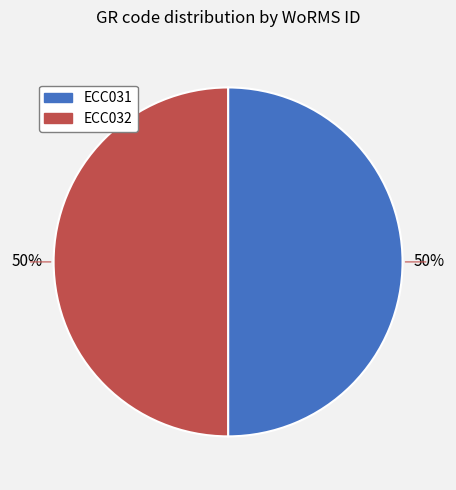

Do ECC031 and ECC032 together represent more than half of the pie?

Yes